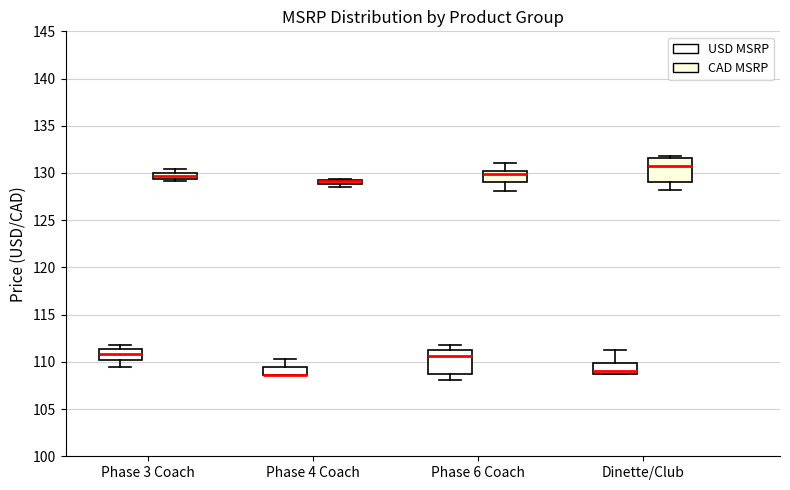

Where is the upper edge of the box for Phase 3 Coach (CAD MSRP) on the y-axis? The values are not printed on the chart, so give them approximately, as read against the axis.

130.0